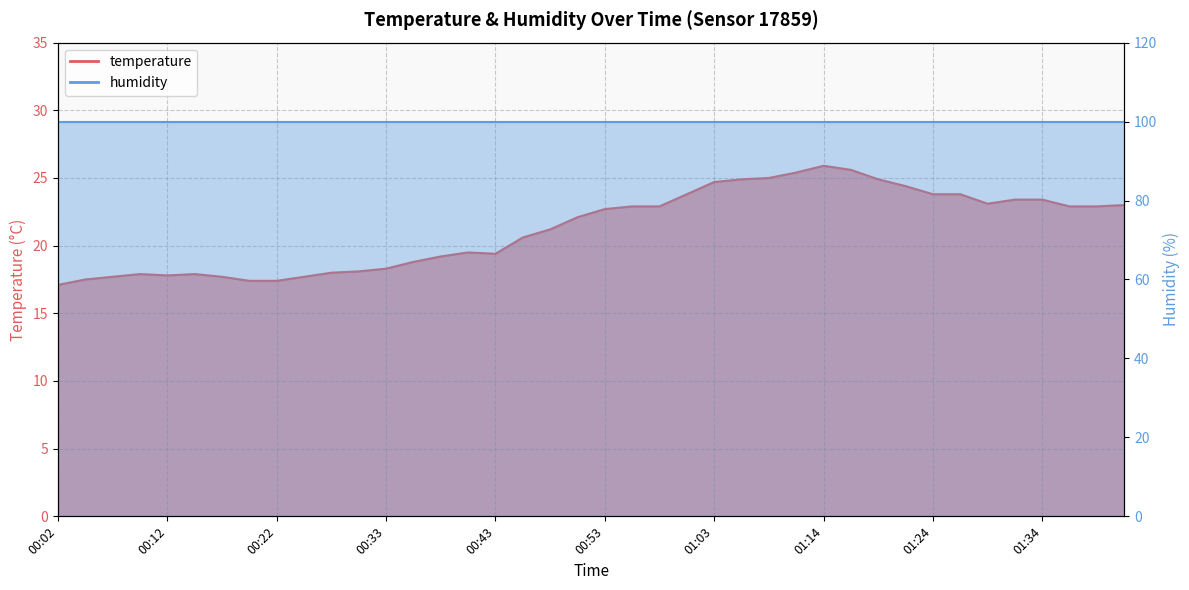

What is the greatest value displayed?

25.9